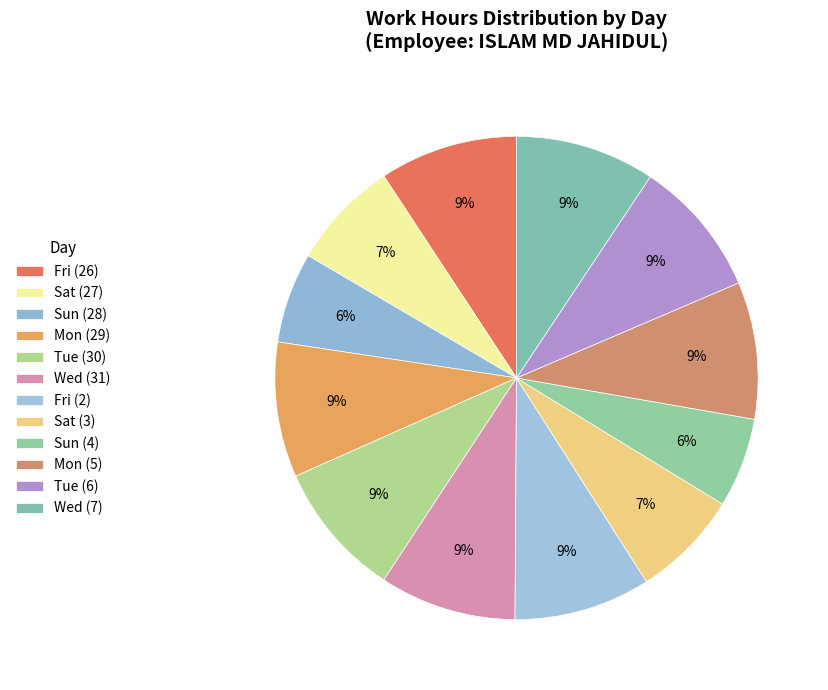

Is there any slice that represents more than half of the pie?

No